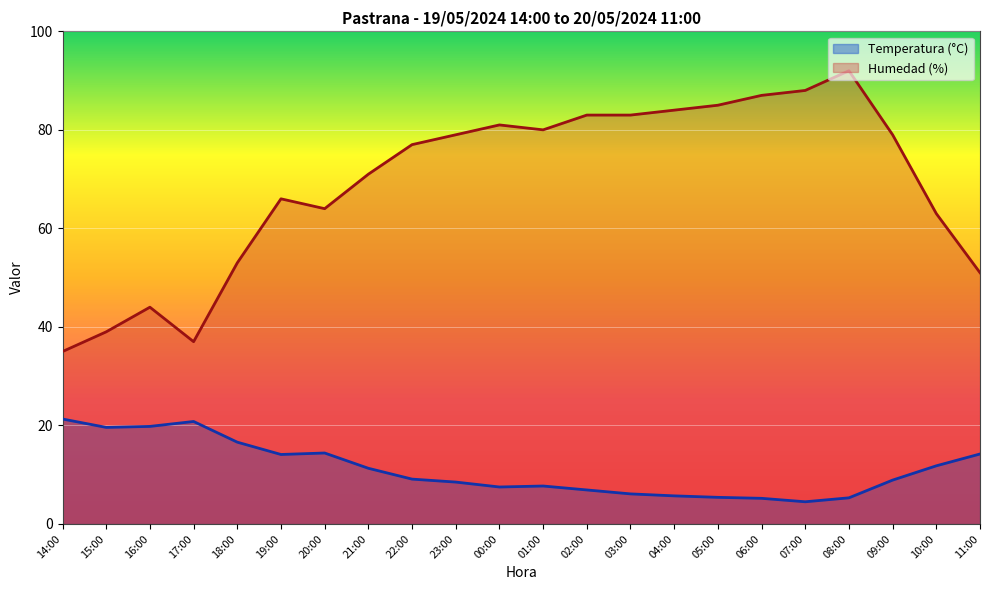

What is the difference between the highest and lowest values at 01:00?

72.3